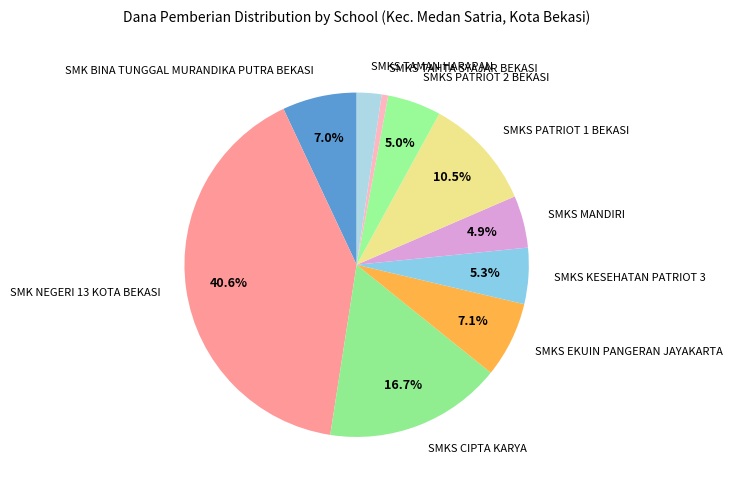

Between SMKS CIPTA KARYA and SMK NEGERI 13 KOTA BEKASI, which is larger?

SMK NEGERI 13 KOTA BEKASI